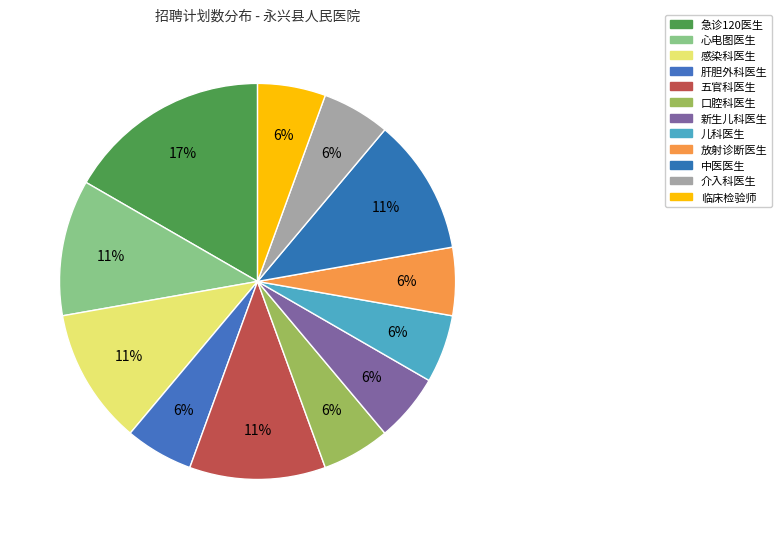

Count the number of slices in the pie.

12